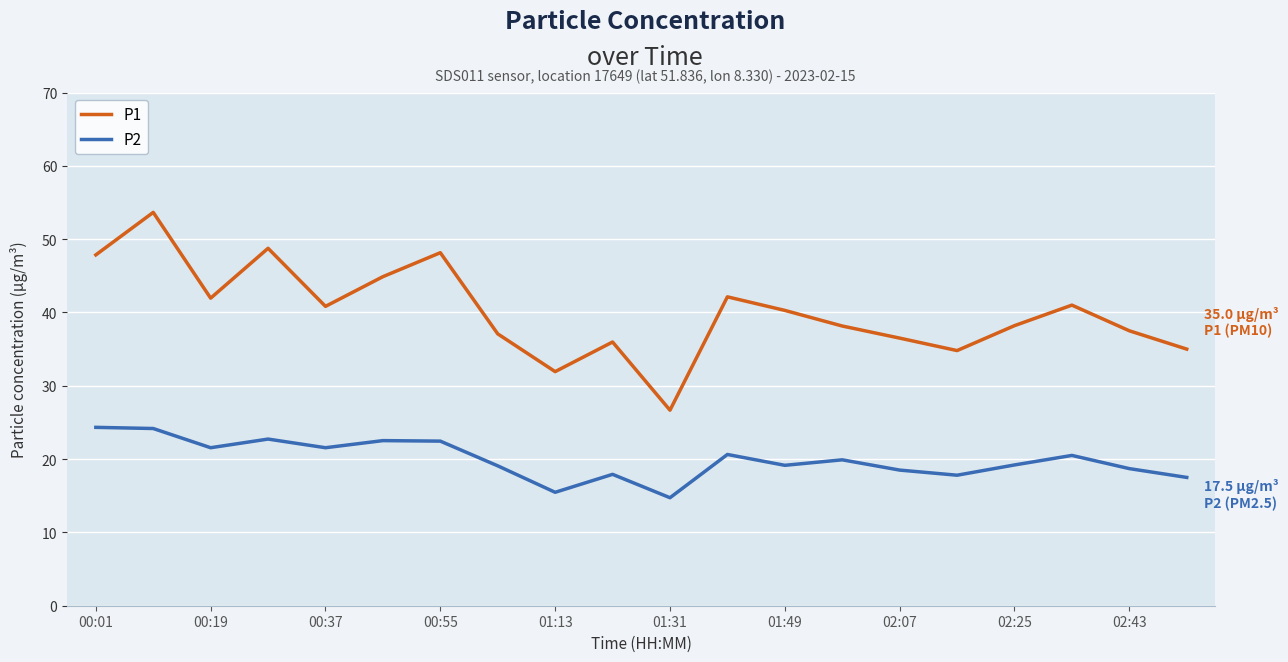

What is the minimum value shown in the chart?

14.7